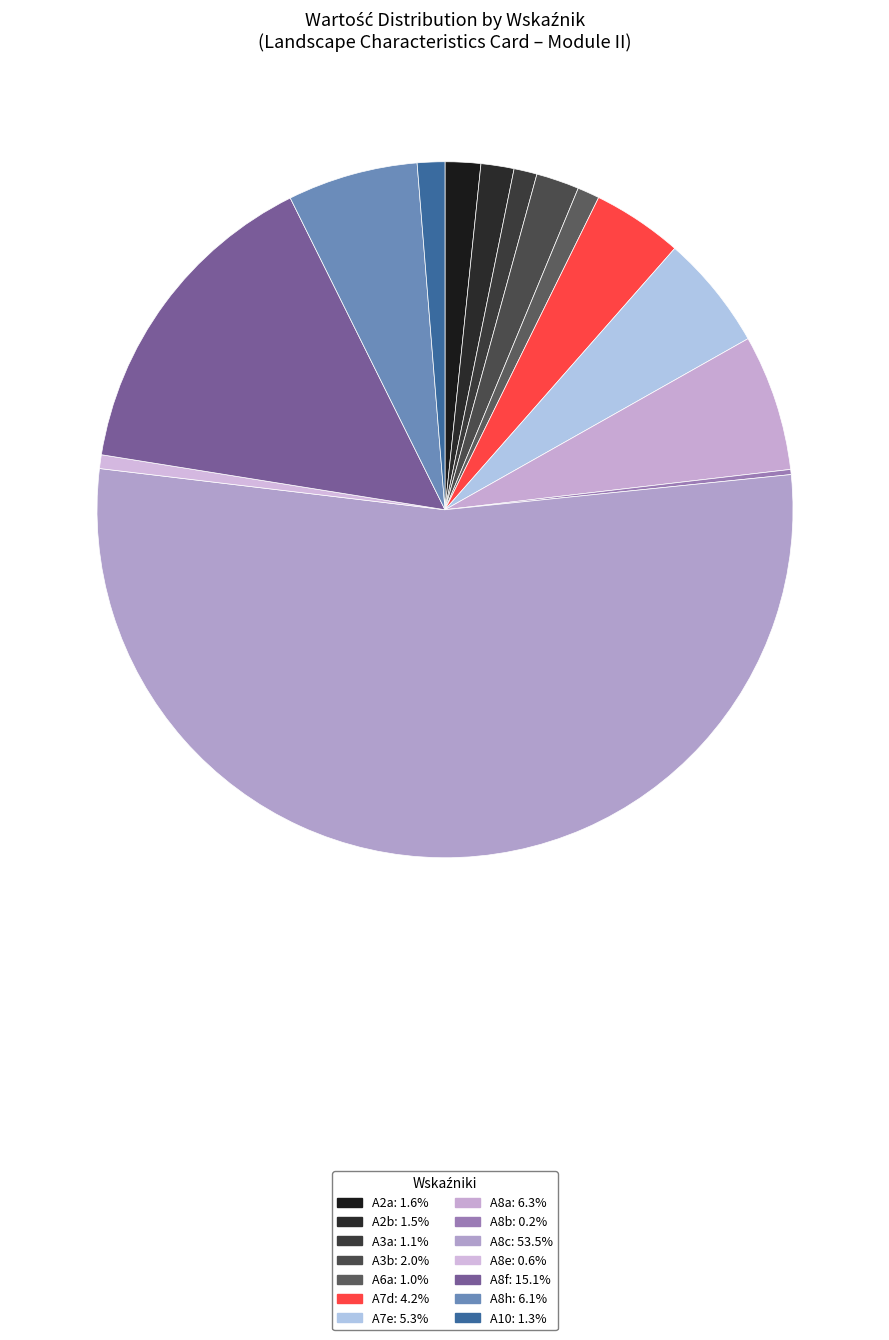

True or false: A8h accounts for 6% of the total.

True